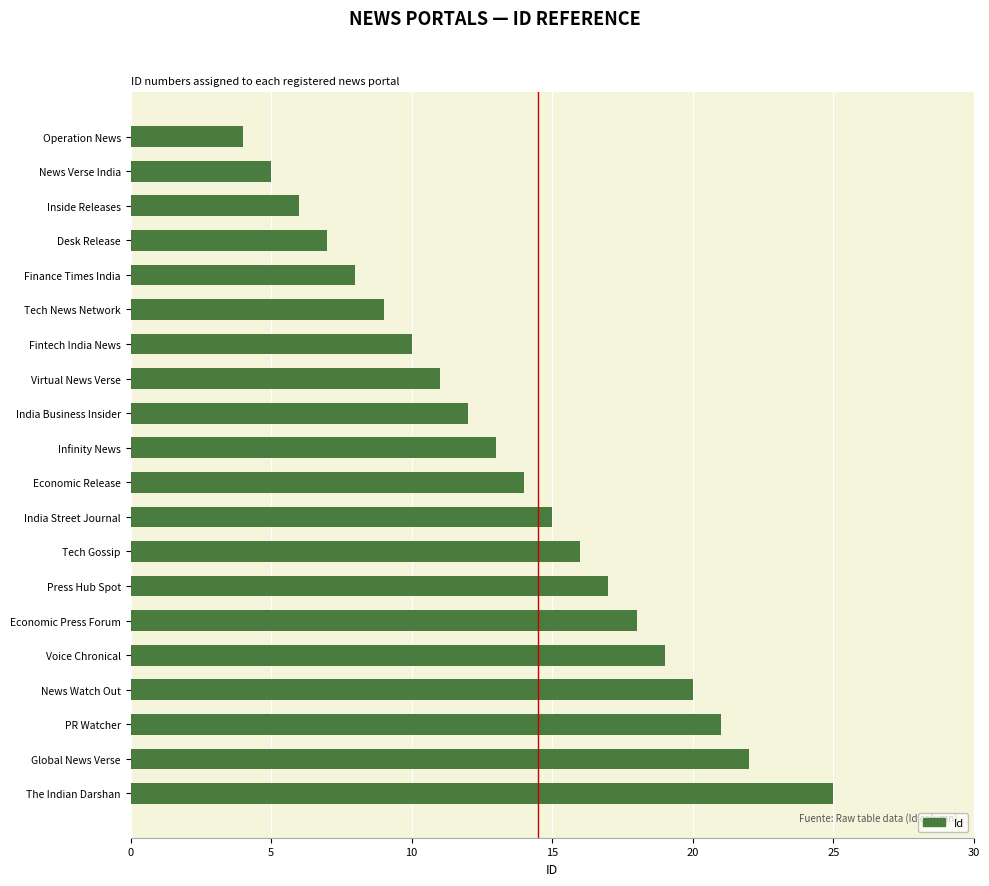

Reading top to bottom, extract all data points from this chart.

4	5	6	7	8	9	10	11	12	13	14	15	16	17	18	19	20	21	22	25